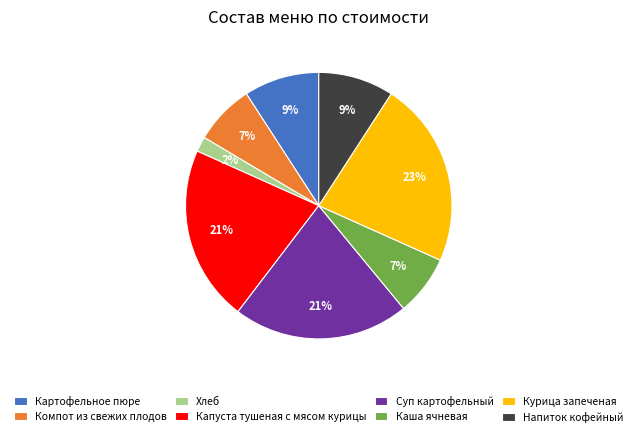

To the nearest percent, what percentage of the pie is Компот из свежих плодов?

7%